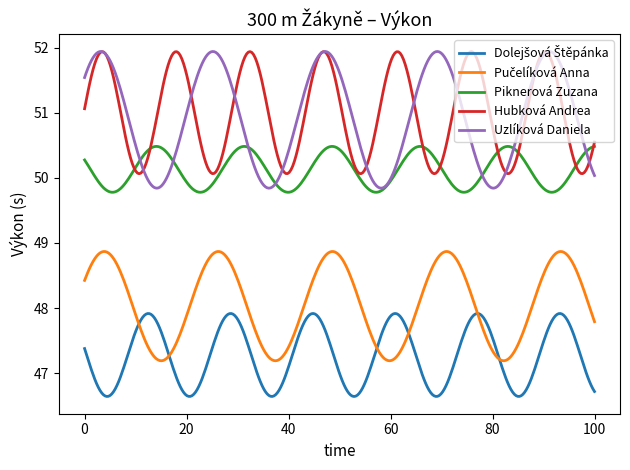

What is the maximum value for Hubková Andrea?

51.9